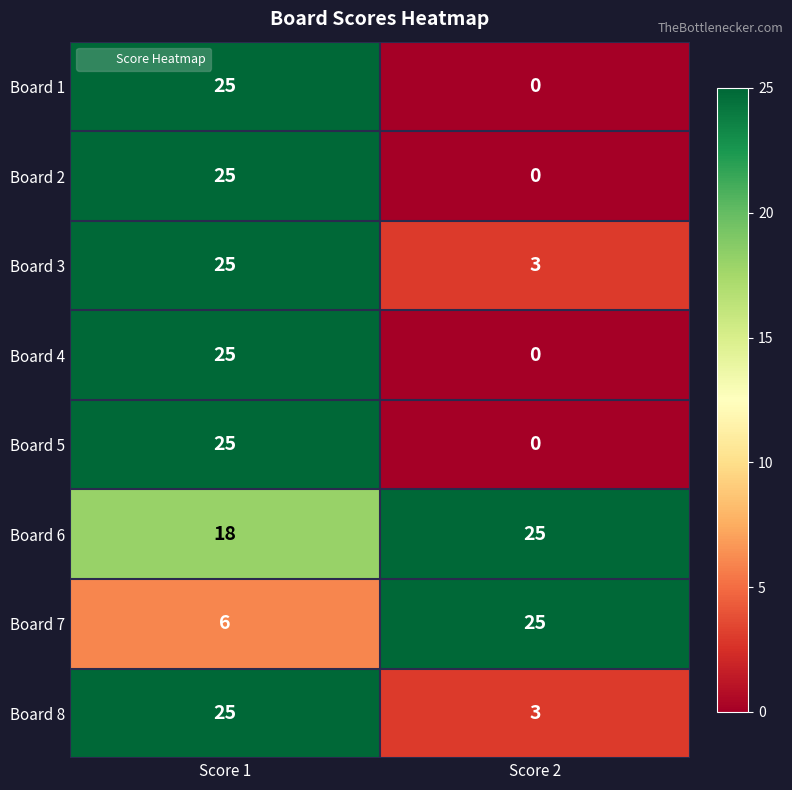

What is the total value across all series at Score 1?

174